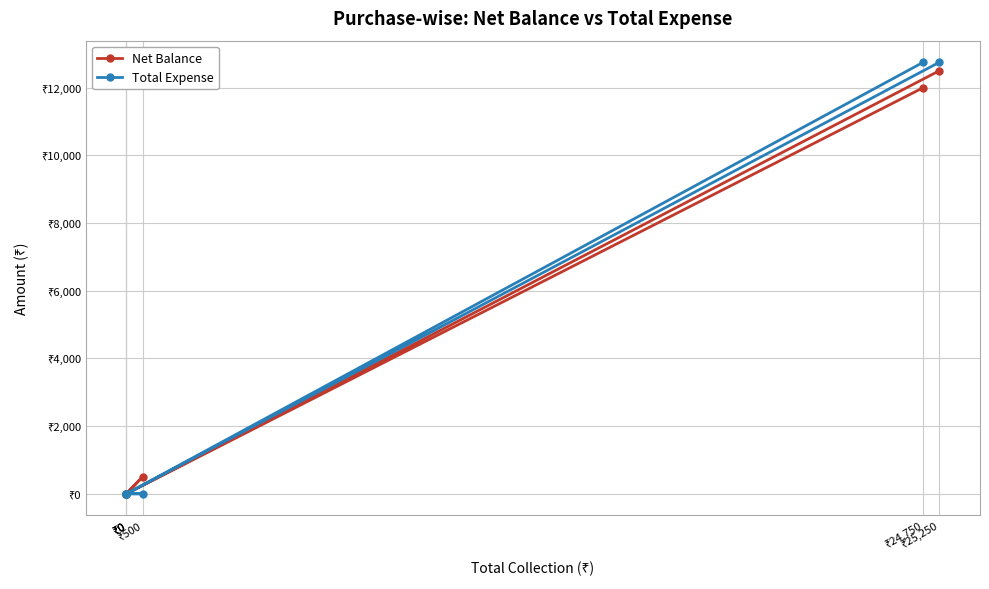

At which category is the sum across all series the highest?

₹25,250